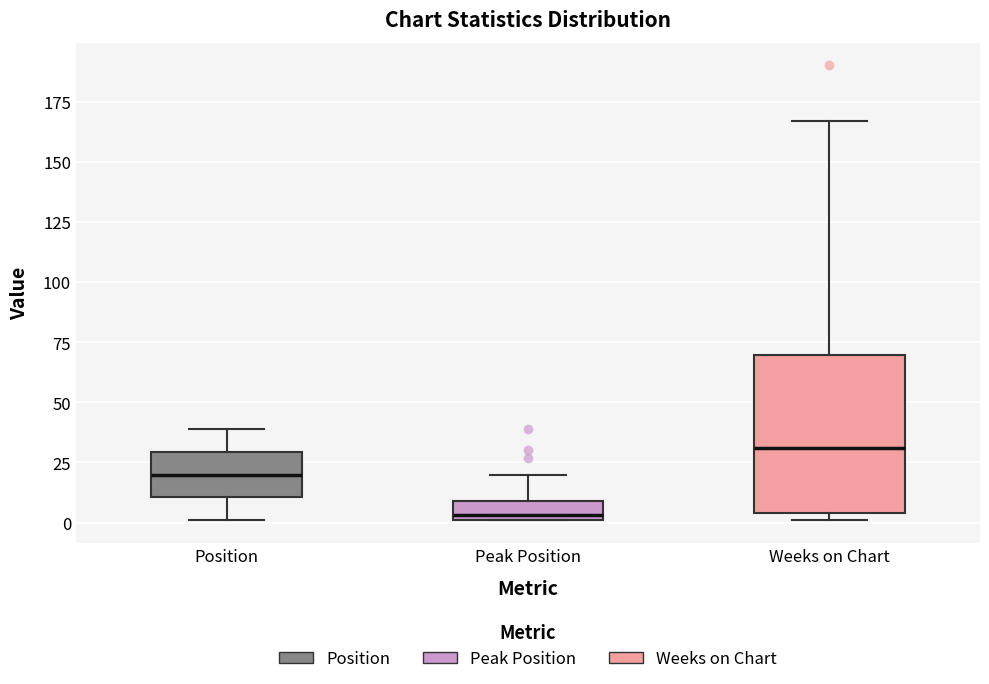

Reading left to right, transcribe this box plot: for each box, give where its median line is, the range the box spans, and where its two whiskers end, as read against the y-axis. The values are not printed on the chart, so give them approximately, as read against the axis.

Position: median 20, box 10 to 30, whiskers 0 to 40
Peak Position: median 5, box 0 to 10, whiskers 0 to 20
Weeks on Chart: median 30, box 5 to 70, whiskers 0 to 165